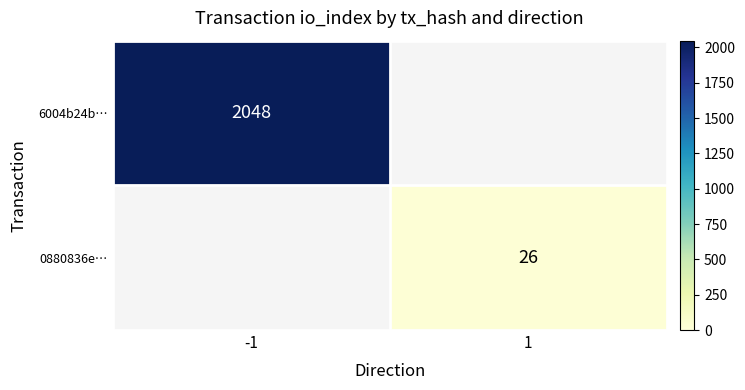

Between 1 and -1, which is larger?

-1